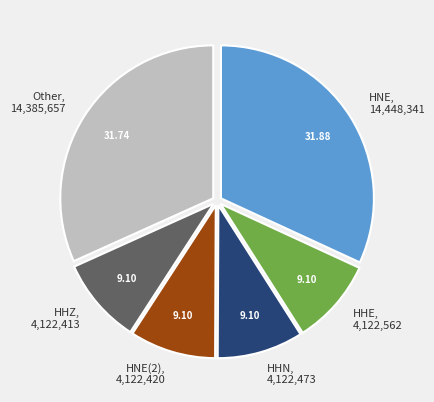

True or false: HHE accounts for 1% of the total.

False